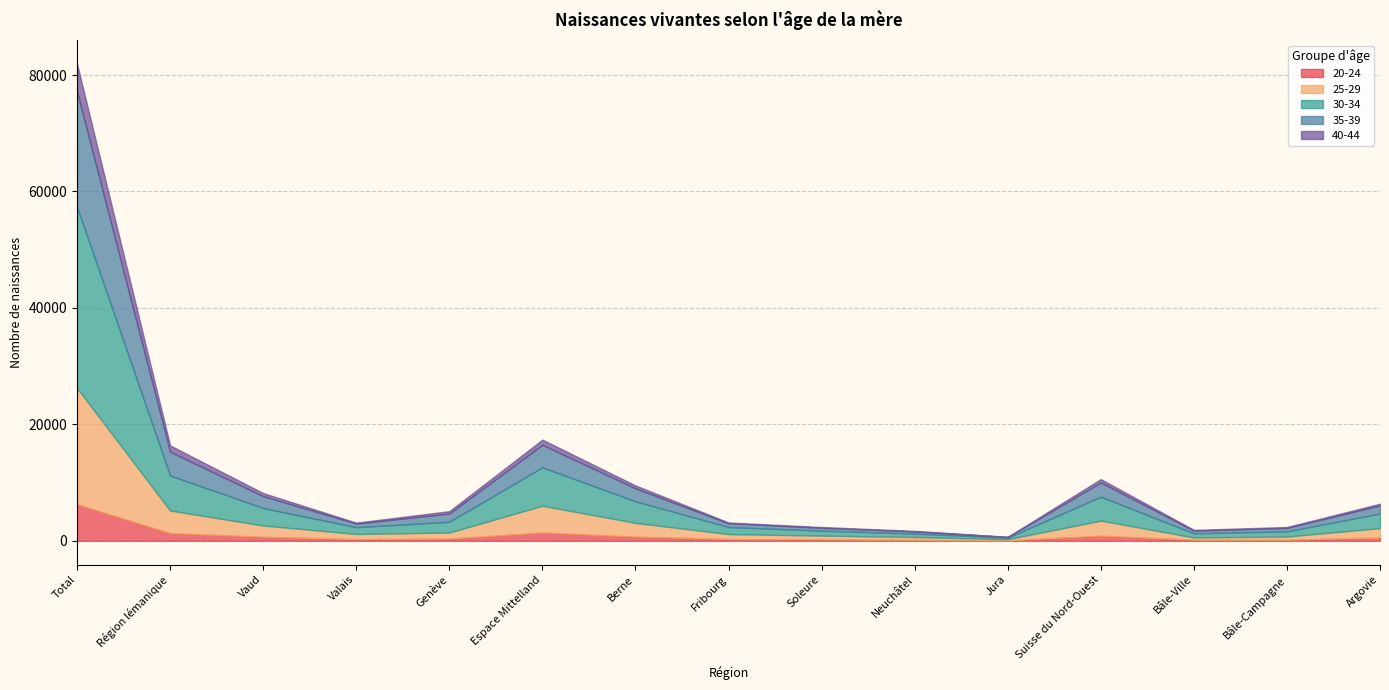

Is the value of 30-34 at Jura greater than the value of 25-29 at Suisse du Nord-Ouest?

No